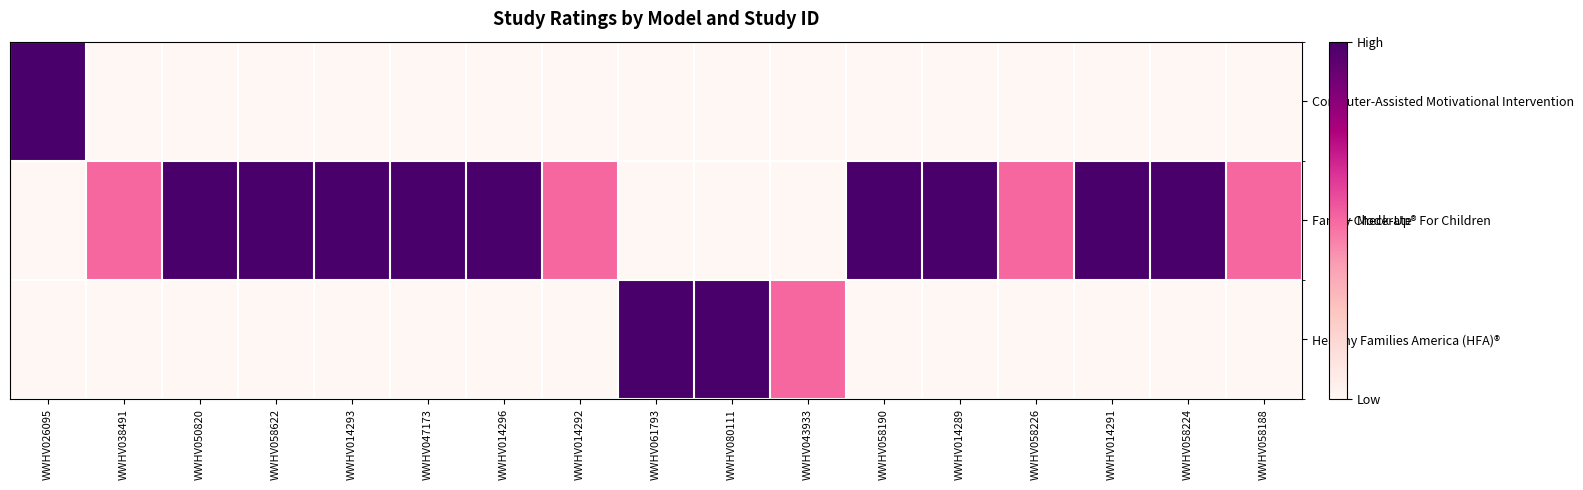

Reading left to right, extract all data points from this chart.

Computer-Assisted Motivational Intervention: WWHV026095=1.0	WWHV038491=0.0	WWHV050820=0.0	WWHV058622=0.0	WWHV014293=0.0	WWHV047173=0.0	WWHV014296=0.0	WWHV014292=0.0	WWHV061793=0.0	WWHV080111=0.0	WWHV043933=0.0	WWHV058190=0.0	WWHV014289=0.0	WWHV058226=0.0	WWHV014291=0.0	WWHV058224=0.0	WWHV058188=0.0
Family Check-Up® For Children: WWHV026095=0.0	WWHV038491=0.5	WWHV050820=1.0	WWHV058622=1.0	WWHV014293=1.0	WWHV047173=1.0	WWHV014296=1.0	WWHV014292=0.5	WWHV061793=0.0	WWHV080111=0.0	WWHV043933=0.0	WWHV058190=1.0	WWHV014289=1.0	WWHV058226=0.5	WWHV014291=1.0	WWHV058224=1.0	WWHV058188=0.5
Healthy Families America (HFA)®: WWHV026095=0.0	WWHV038491=0.0	WWHV050820=0.0	WWHV058622=0.0	WWHV014293=0.0	WWHV047173=0.0	WWHV014296=0.0	WWHV014292=0.0	WWHV061793=1.0	WWHV080111=1.0	WWHV043933=0.5	WWHV058190=0.0	WWHV014289=0.0	WWHV058226=0.0	WWHV014291=0.0	WWHV058224=0.0	WWHV058188=0.0